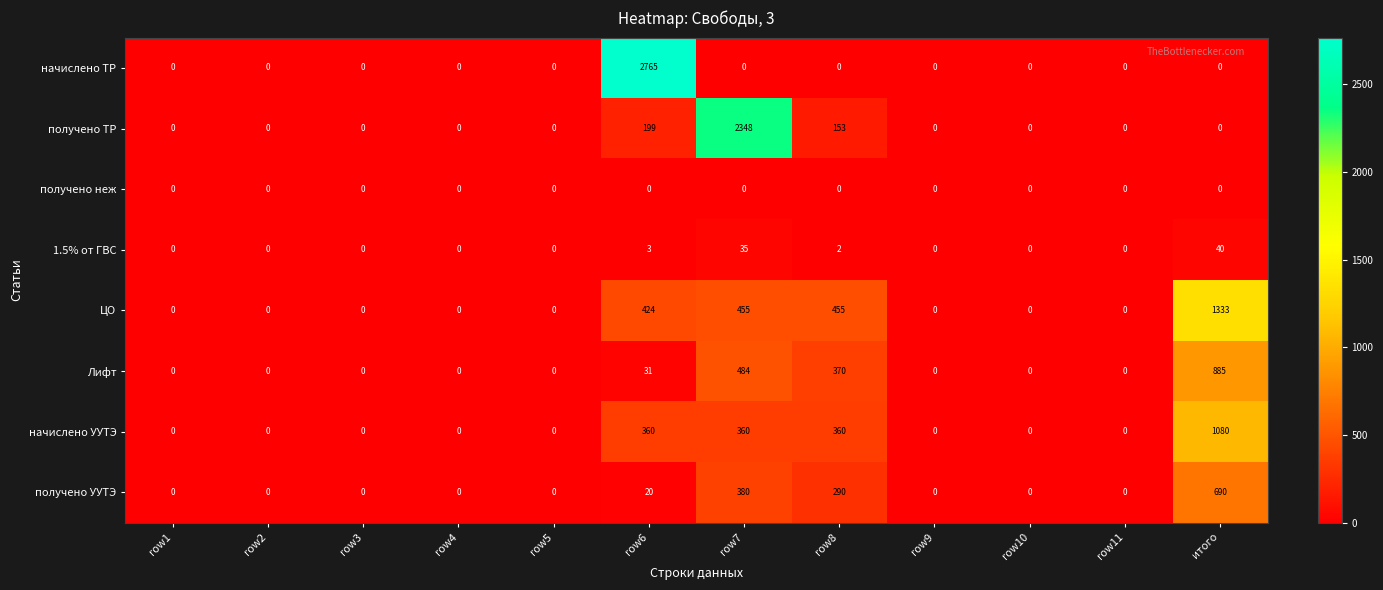

Which series has the widest spread of values?

начислено ТР